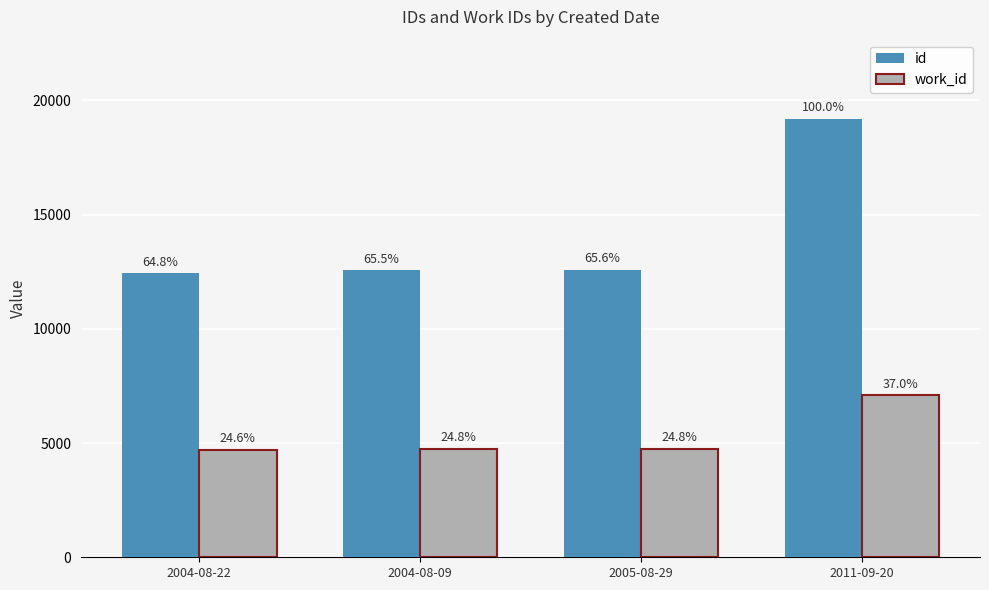

Does the chart contain stacked bars?

No